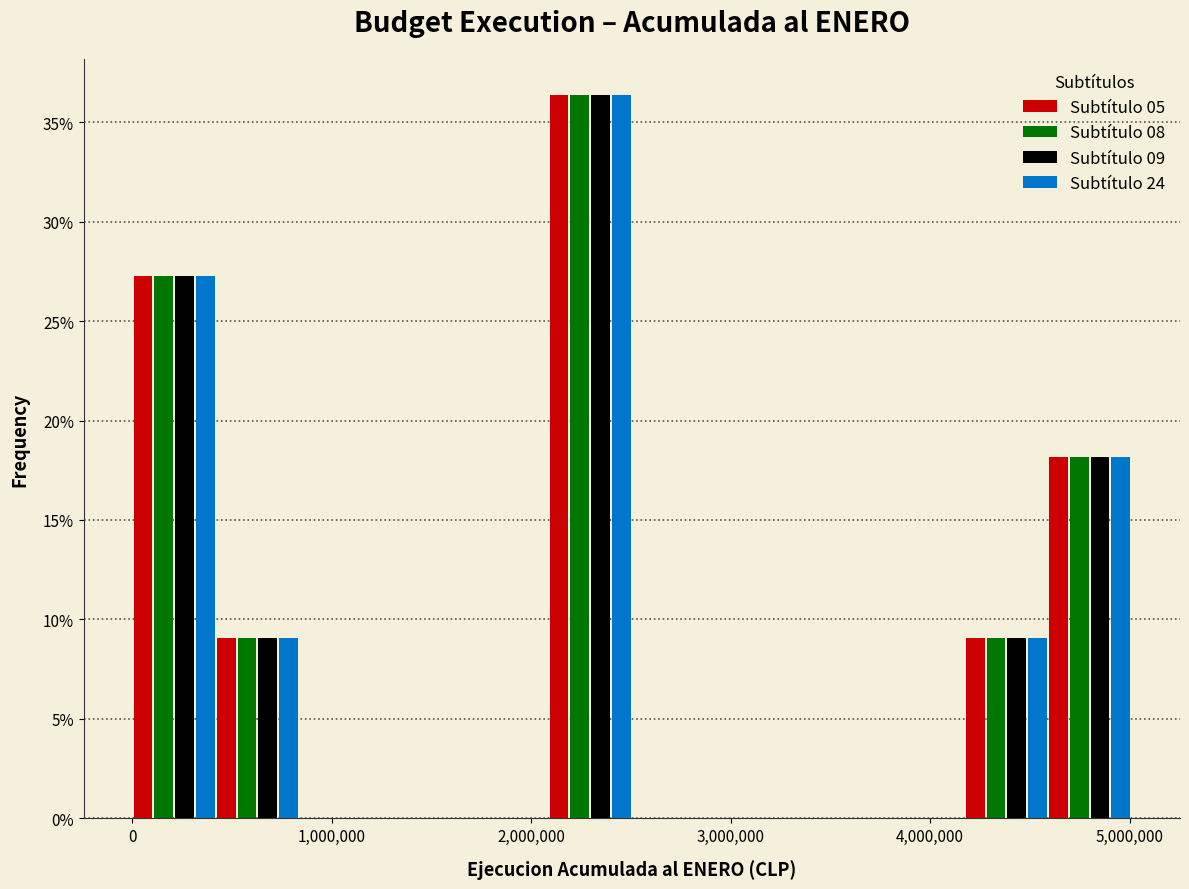

Reading left to right, list every range on the x-axis with the height of the bar of each series over it. Neither the bar edges nor the heights are printed on the chart, so give them approximately, as read against the axes.

0 to 400000: Subtítulo 05=27.5	Subtítulo 08=27.5	Subtítulo 09=27.5	Subtítulo 24=27.5
400000 to 800000: Subtítulo 05=9.0	Subtítulo 08=9.0	Subtítulo 09=9.0	Subtítulo 24=9.0
800000 to 1300000: Subtítulo 05=0	Subtítulo 08=0	Subtítulo 09=0	Subtítulo 24=0
1300000 to 1700000: Subtítulo 05=0	Subtítulo 08=0	Subtítulo 09=0	Subtítulo 24=0
1700000 to 2100000: Subtítulo 05=0	Subtítulo 08=0	Subtítulo 09=0	Subtítulo 24=0
2100000 to 2500000: Subtítulo 05=36.5	Subtítulo 08=36.5	Subtítulo 09=36.5	Subtítulo 24=36.5
2500000 to 2900000: Subtítulo 05=0	Subtítulo 08=0	Subtítulo 09=0	Subtítulo 24=0
2900000 to 3300000: Subtítulo 05=0	Subtítulo 08=0	Subtítulo 09=0	Subtítulo 24=0
3300000 to 3800000: Subtítulo 05=0	Subtítulo 08=0	Subtítulo 09=0	Subtítulo 24=0
3800000 to 4200000: Subtítulo 05=0	Subtítulo 08=0	Subtítulo 09=0	Subtítulo 24=0
4200000 to 4600000: Subtítulo 05=9.0	Subtítulo 08=9.0	Subtítulo 09=9.0	Subtítulo 24=9.0
4600000 to 5000000: Subtítulo 05=18.0	Subtítulo 08=18.0	Subtítulo 09=18.0	Subtítulo 24=18.0